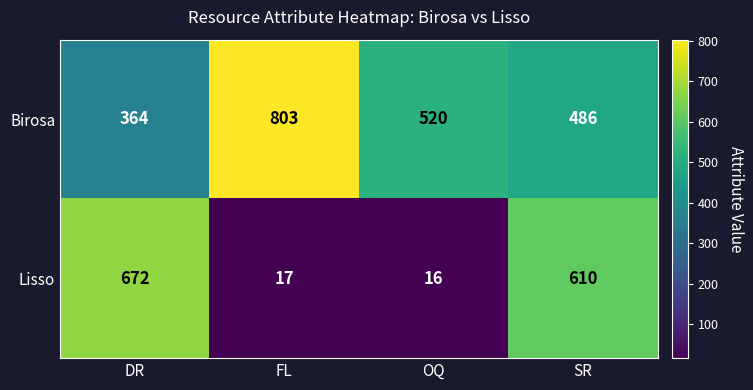

What is the difference between the Lisso values at OQ and DR?

656